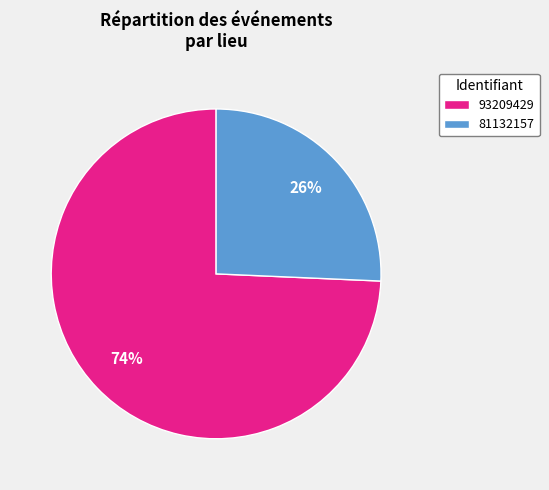

What percentage is the 93209429 slice, to the nearest percent?

74%